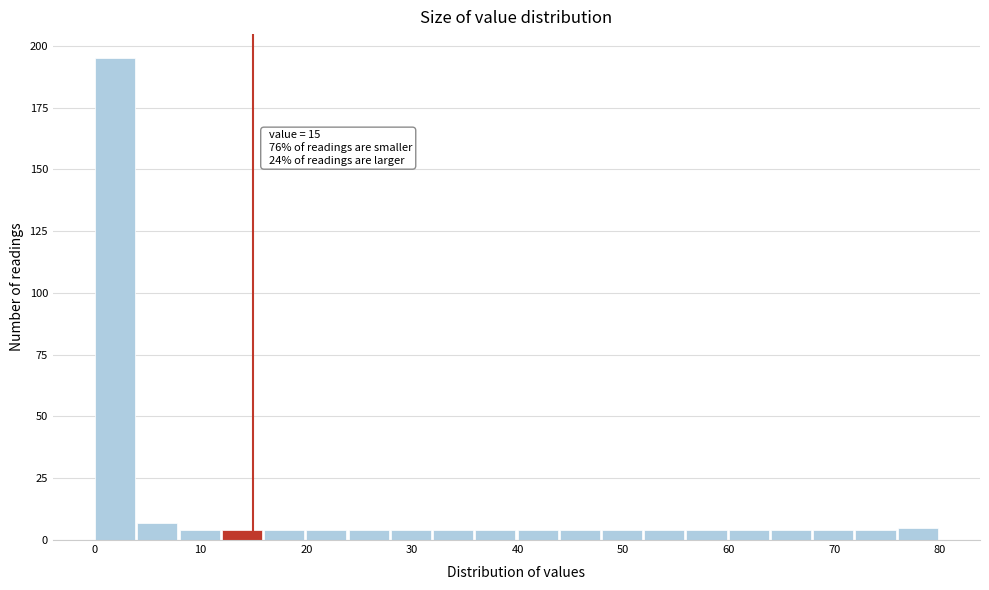

Over which range of the x-axis is the bar tallest?

0 to 4